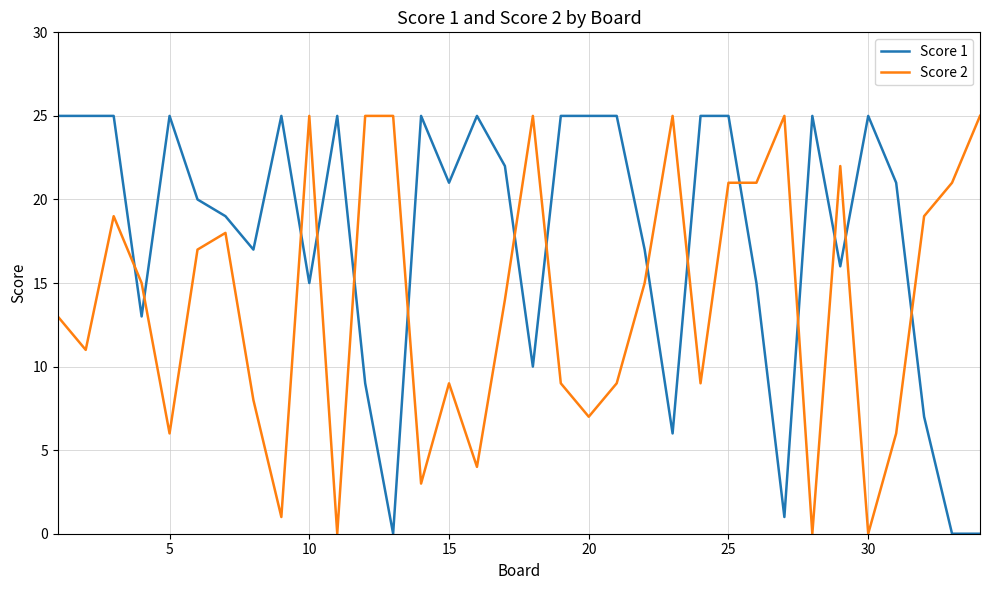

What is the highest value of the Score 2 series?

25